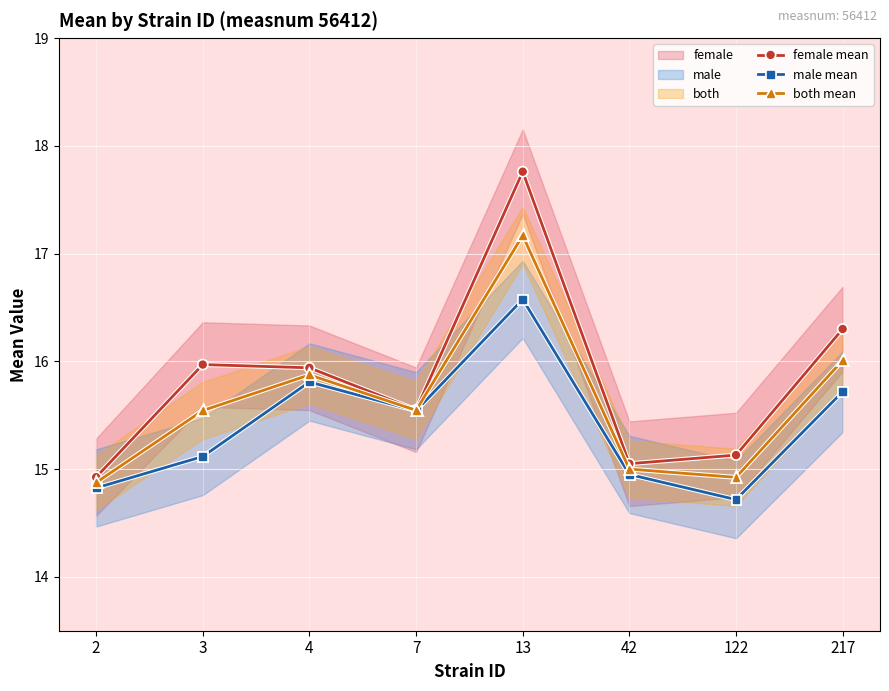

How many interior local peaks does the both mean series have?

2